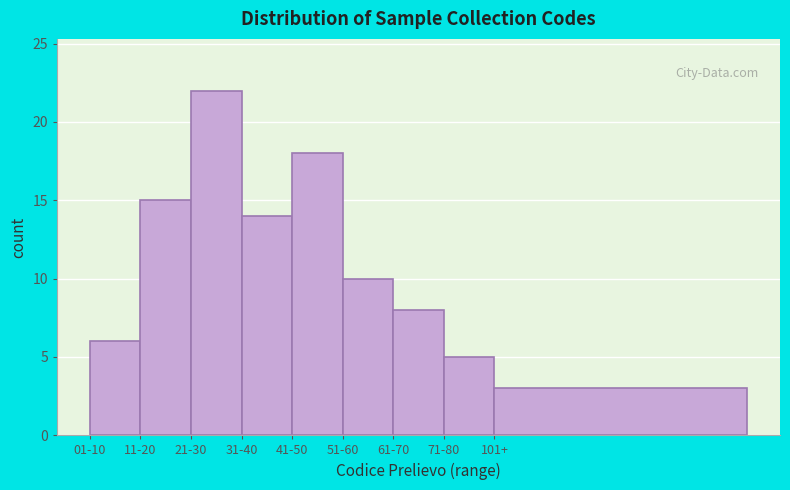

Reading right to left, transcribe all the data shown in this chart.

101+=3	71-80=5	61-70=8	51-60=10	41-50=18	31-40=14	21-30=22	11-20=15	01-10=6